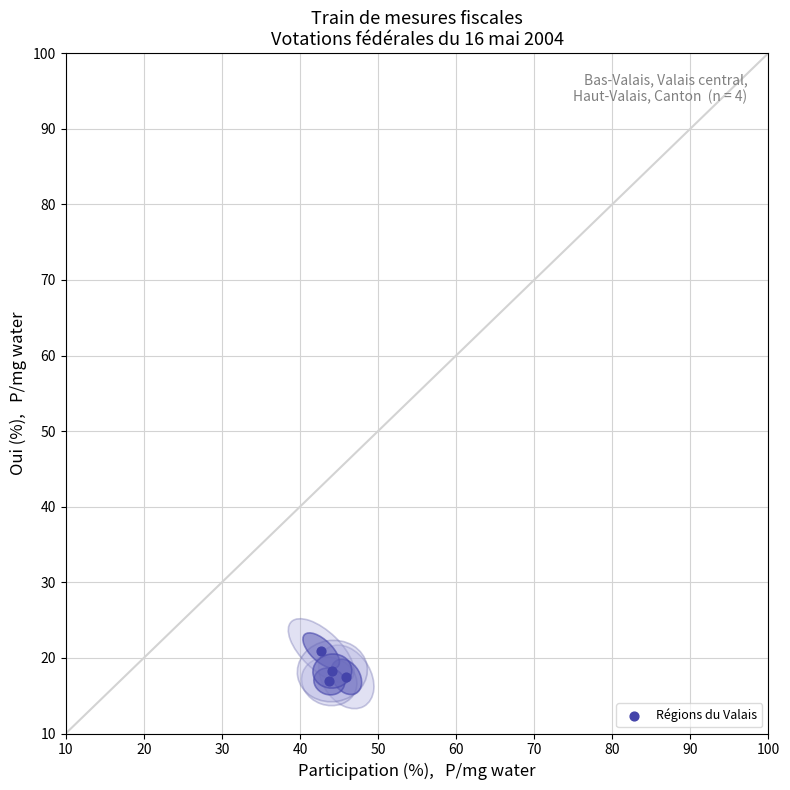

What is the range of X values (max minus min)?

3.2